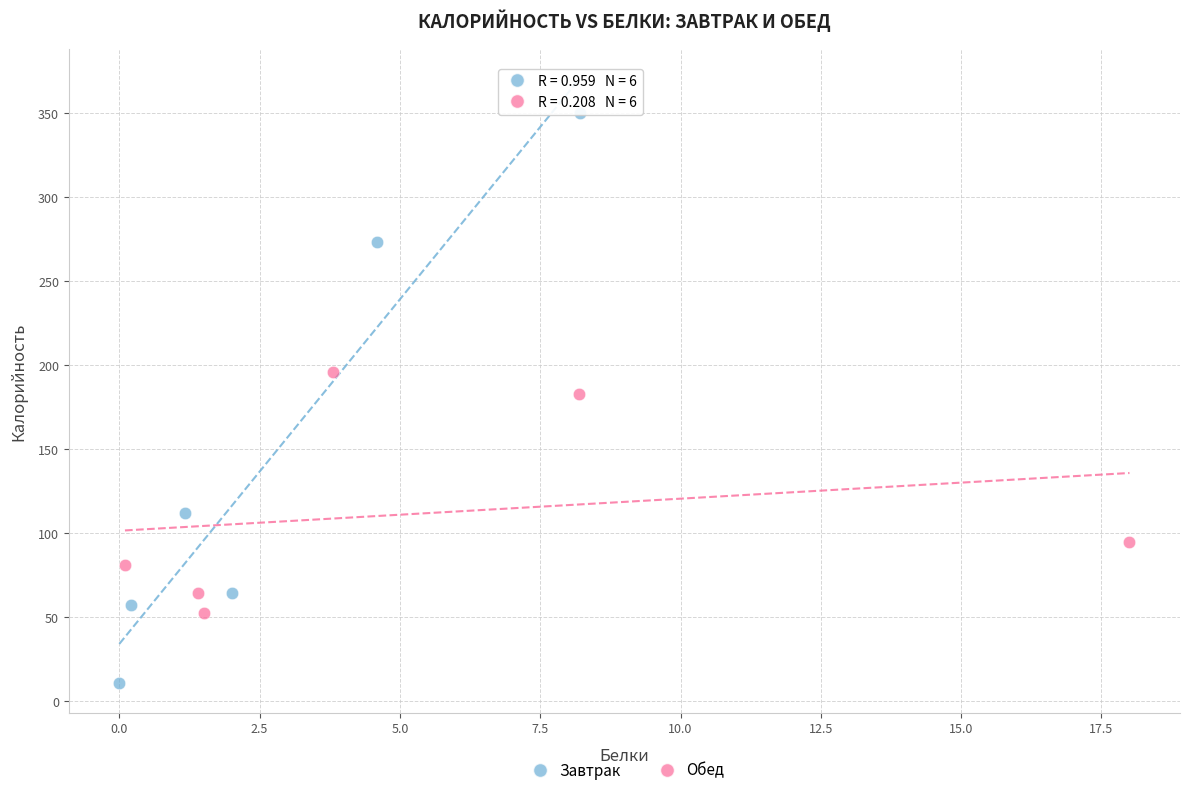

Which series reaches the minimum Y coordinate?

Завтрак